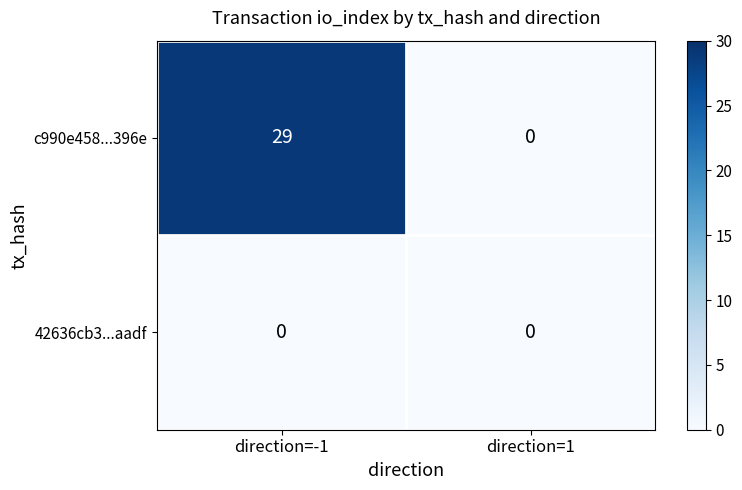

What is the maximum value shown in the chart?

29